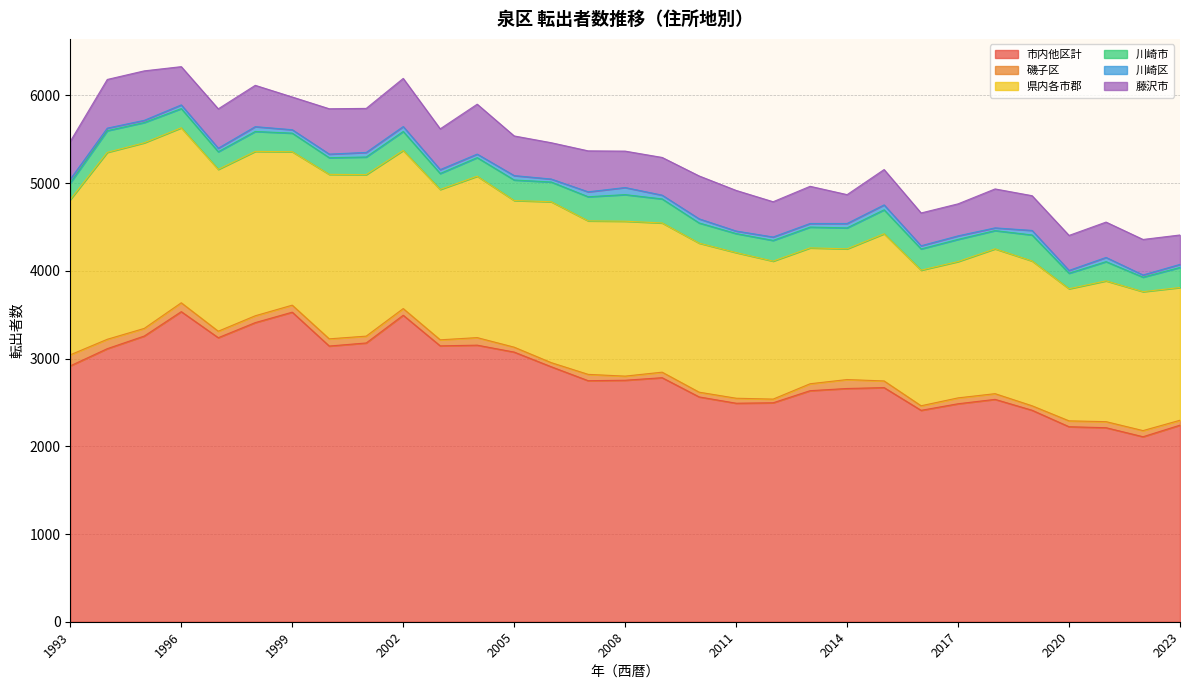

What are all the series names shown in the legend?

市内他区計, 磯子区, 県内各市郡, 川崎市, 川崎区, 藤沢市